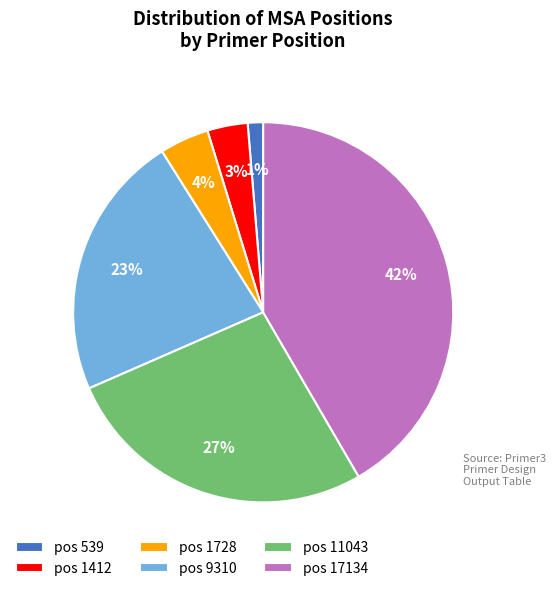

Is it true that pos 17134 is 42% of the pie?

True